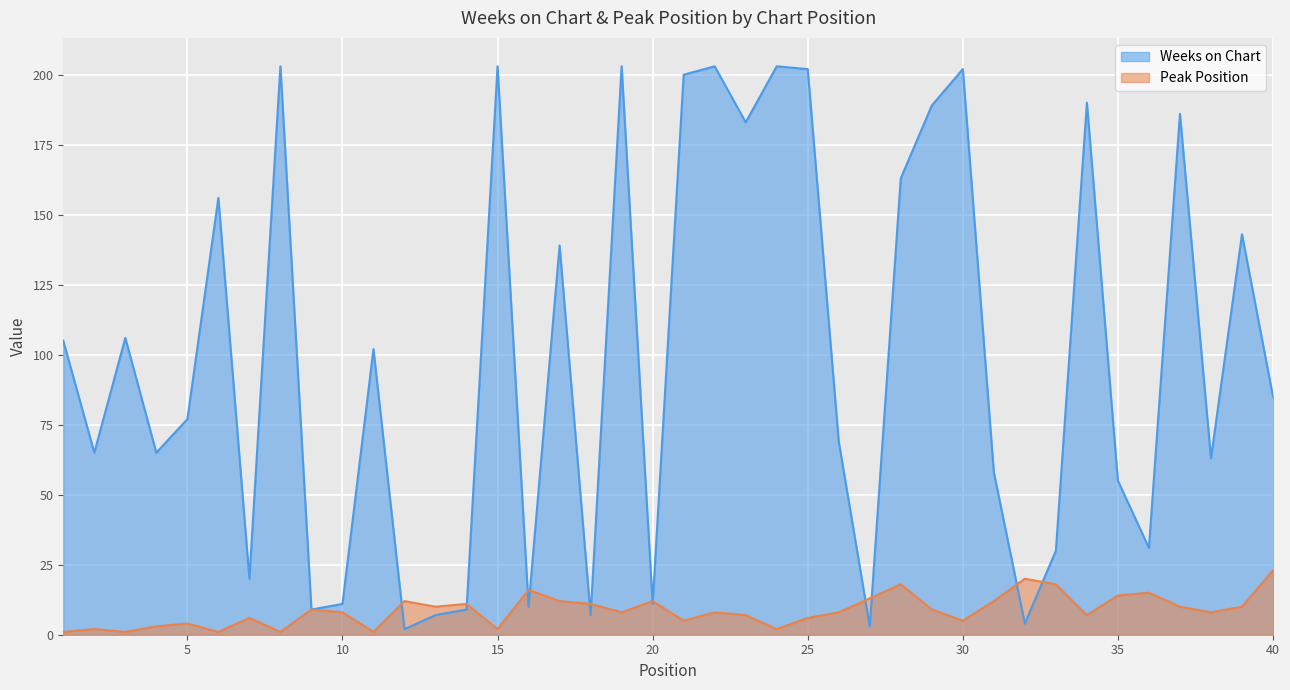

Which series ends up on top after the final intersection of Weeks on Chart and Peak Position?

Weeks on Chart